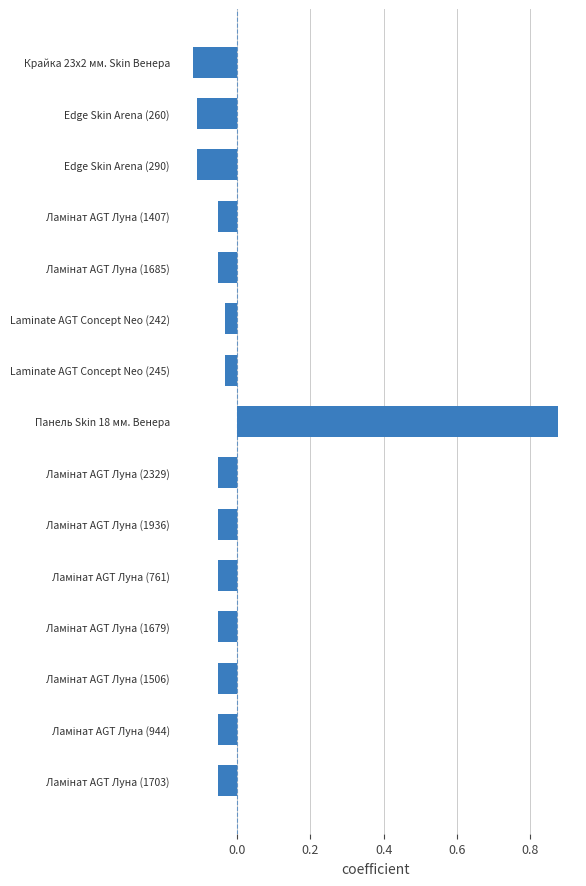

What is the label of the 10th bar from the bottom?

Laminate AGT Concept Neo (242)